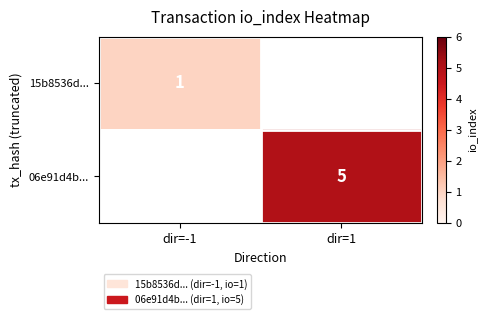

The value of 15b8536d... at dir=-1 is 2. True or false?

False